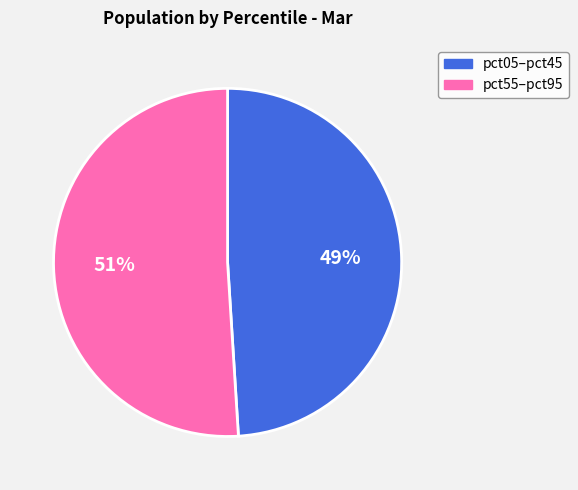

To the nearest percent, what is the average slice percentage?

50%